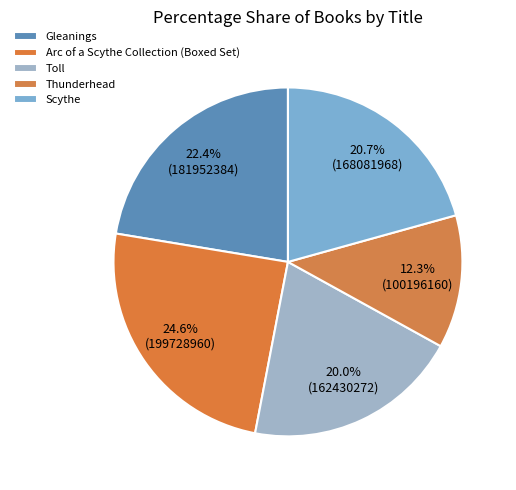

To the nearest percent, what is the combined percentage of Thunderhead and Arc of a Scythe Collection (Boxed Set)?

37%